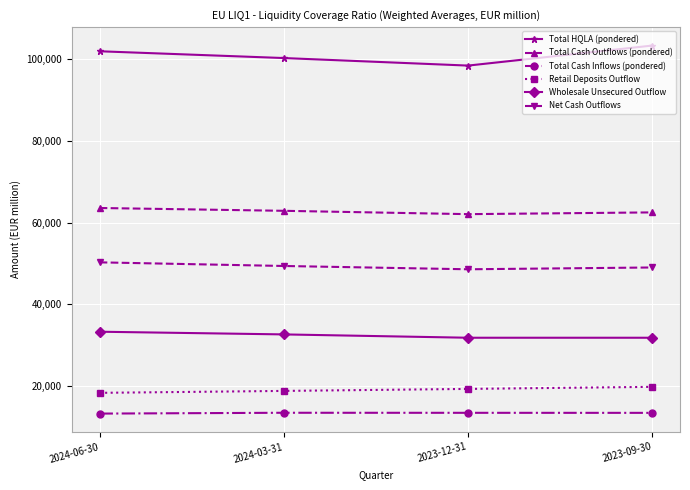

At which label is Wholesale Unsecured Outflow closest to 32568?

2024-03-31